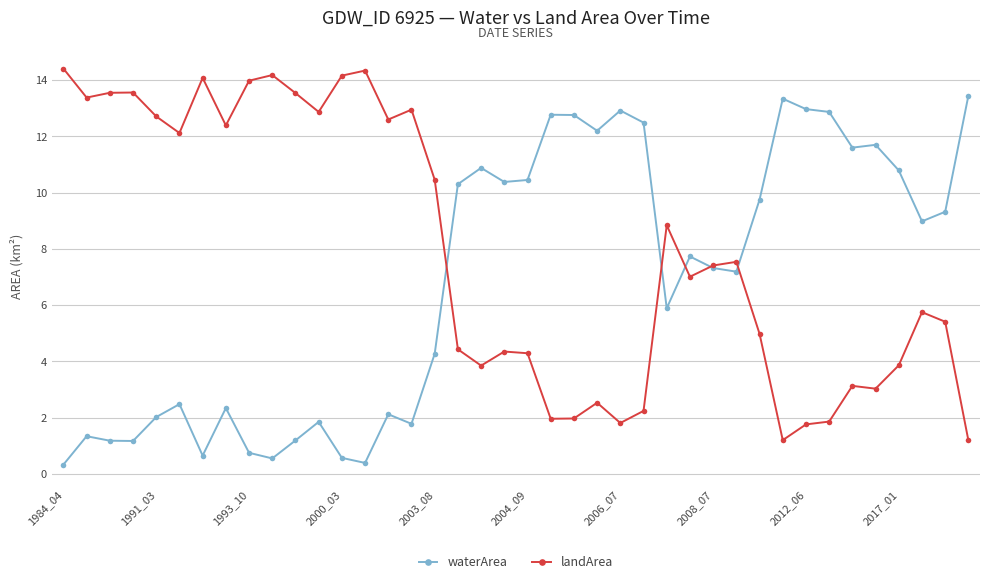

What is the average value of the waterArea series?

6.8